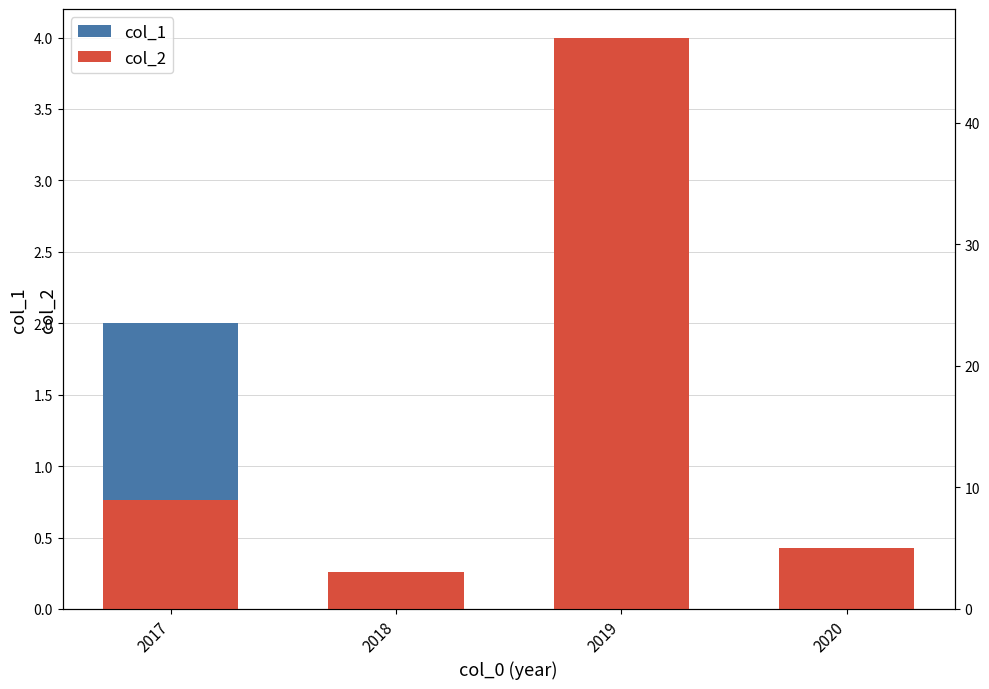

The value of col_1 at 2020 is 0. True or false?

True